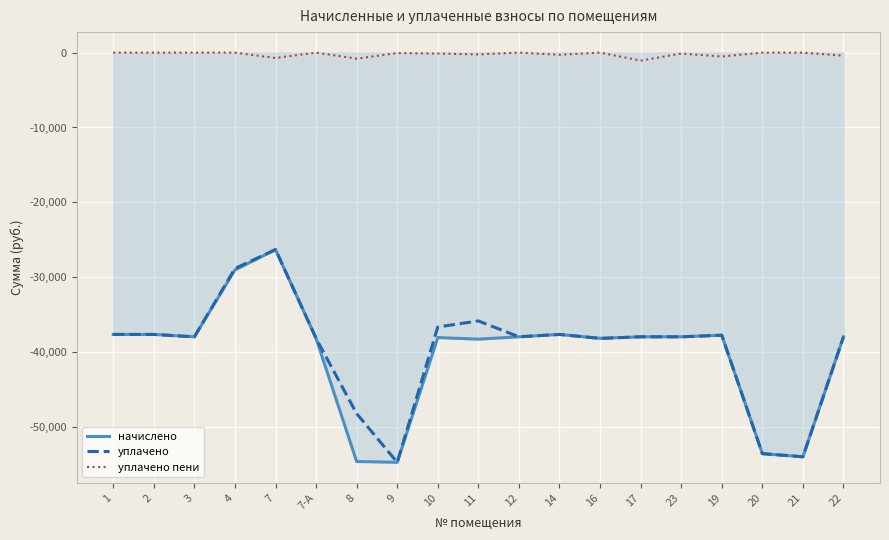

Is it true that уплачено equals -48215.1 at 8?

True